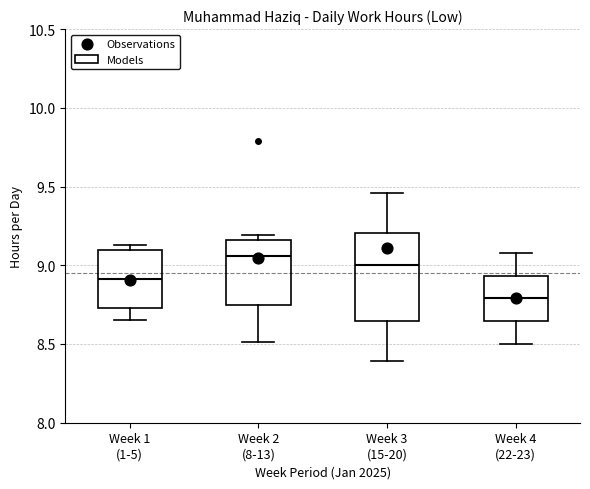

Reading left to right, transcribe this box plot: for each box, give where its median line is, the range the box spans, and where its two whiskers end, as read against the y-axis. The values are not printed on the chart, so give them approximately, as read against the axis.

Week 1 (1-5): median 8.90, box 8.75 to 9.10, whiskers 8.65 to 9.15
Week 2 (8-13): median 9.05, box 8.75 to 9.15, whiskers 8.50 to 9.20
Week 3 (15-20): median 9.00, box 8.65 to 9.20, whiskers 8.40 to 9.45
Week 4 (22-23): median 8.80, box 8.65 to 8.95, whiskers 8.50 to 9.10